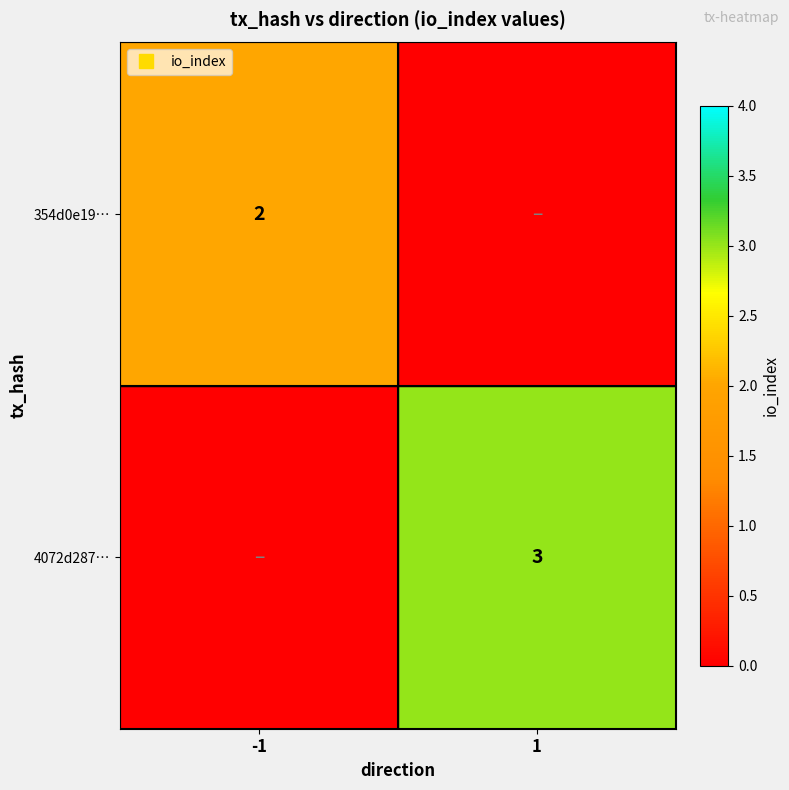

Which category has the lowest value in the 4072d287… series?

-1